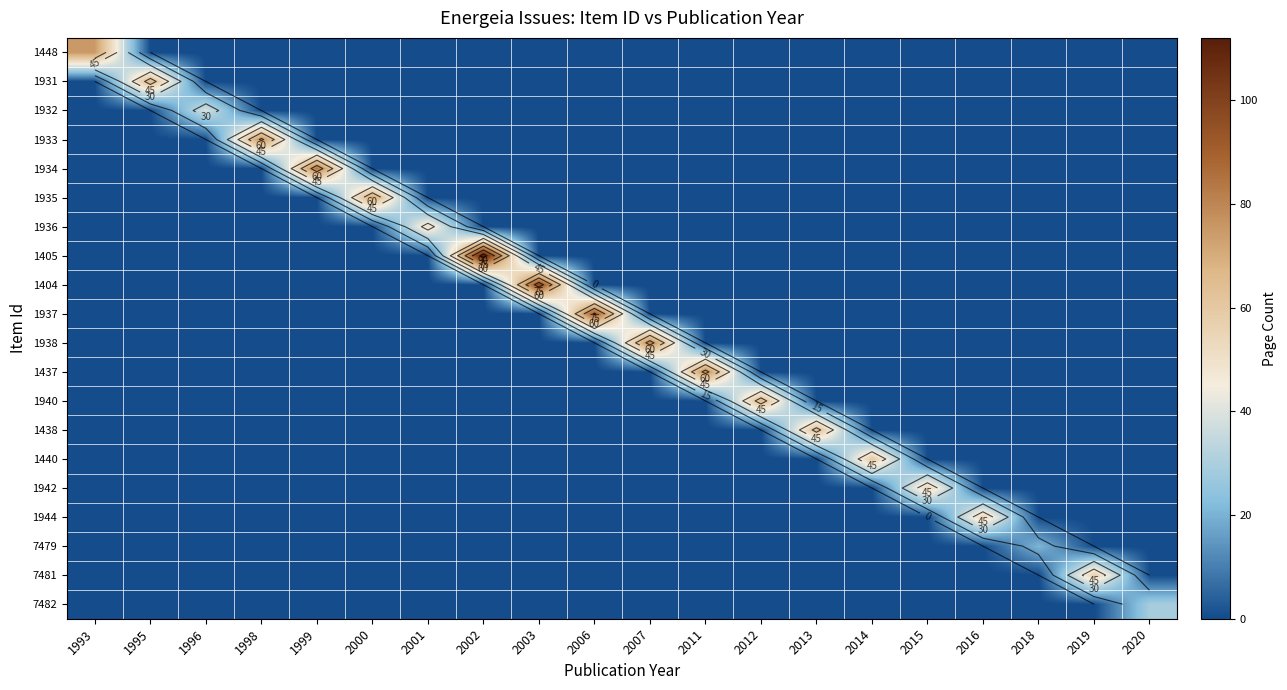

Which series has the largest total across all categories?

1405